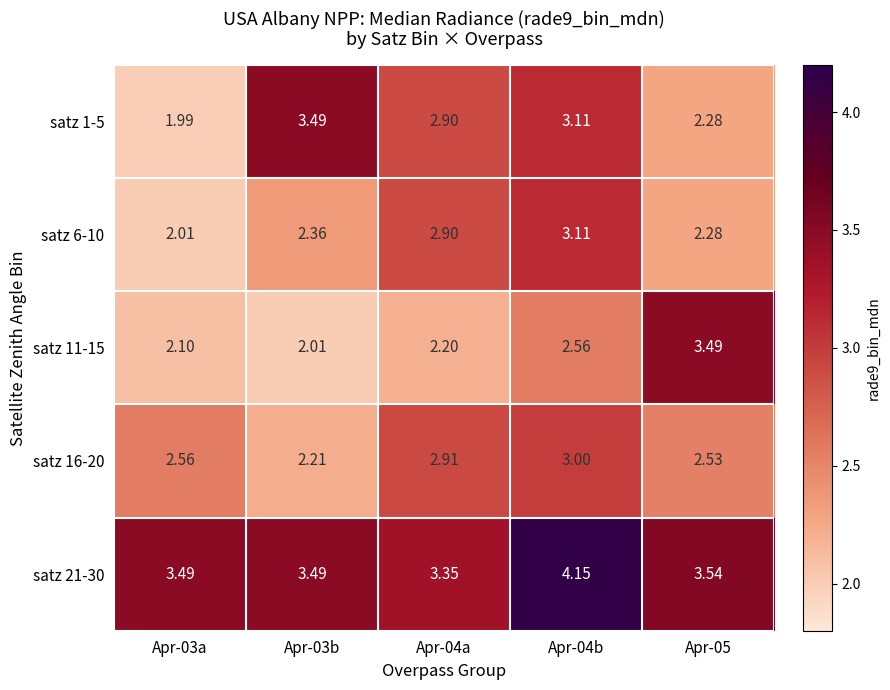

Count the number of data series in this chart.

5